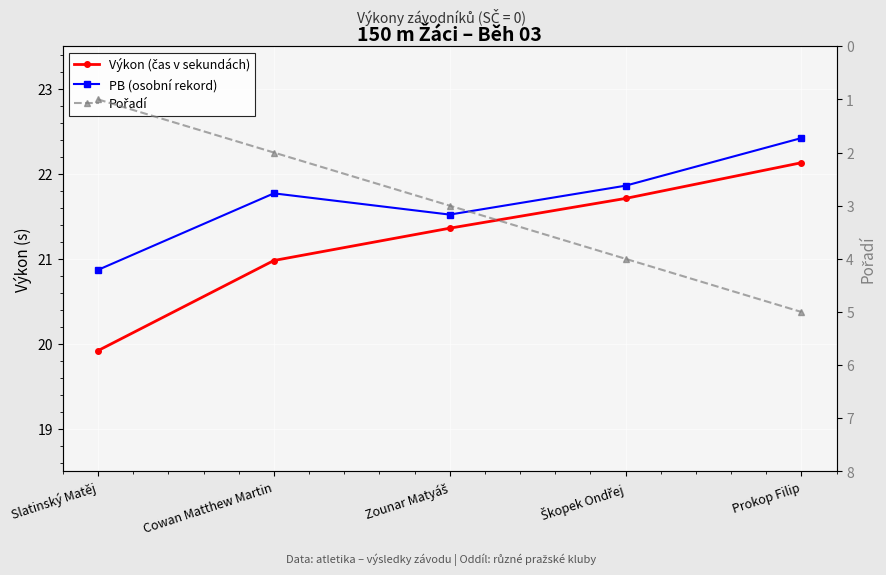

What is the greatest value displayed?

22.4